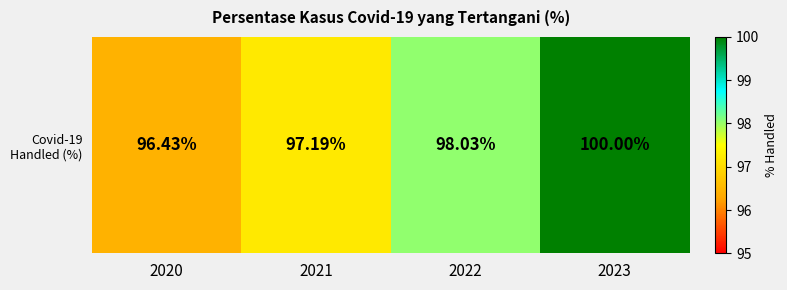

List the labels in order of value, smallest first.

2020, 2021, 2022, 2023